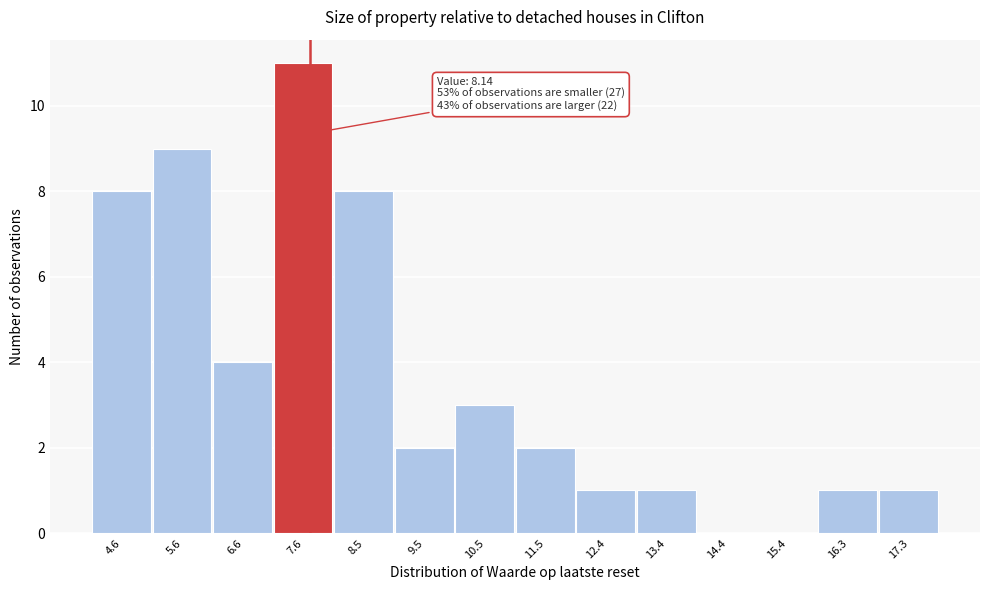

Reading left to right, list all the values displayed in this chart.

4.6=8	5.6=9	6.6=4	7.6=11	8.5=8	9.5=2	10.5=3	11.5=2	12.4=1	13.4=1	14.4=0	15.4=0	16.3=1	17.3=1